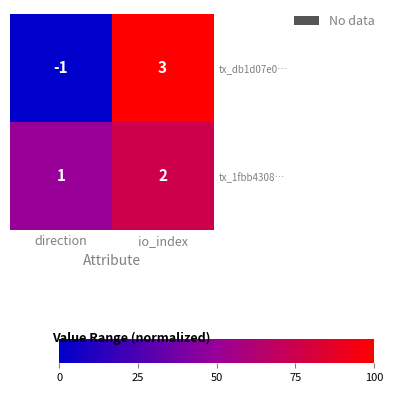

Where is tx_db1d07e0… nearest to the value 1?

direction